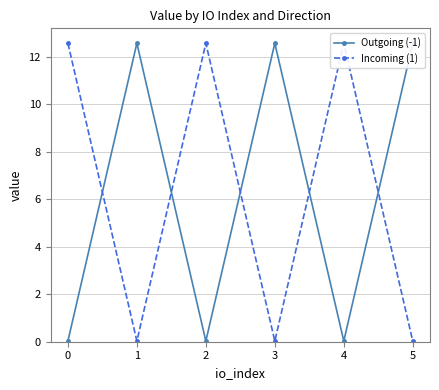

At how many categories does at least one series exceed 4?

6